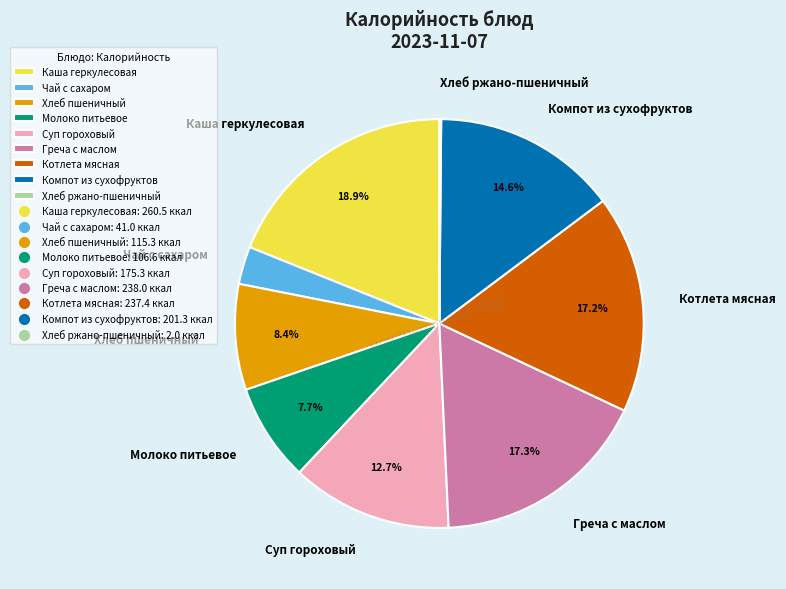

What is the largest slice in the pie chart?

Каша геркулесовая